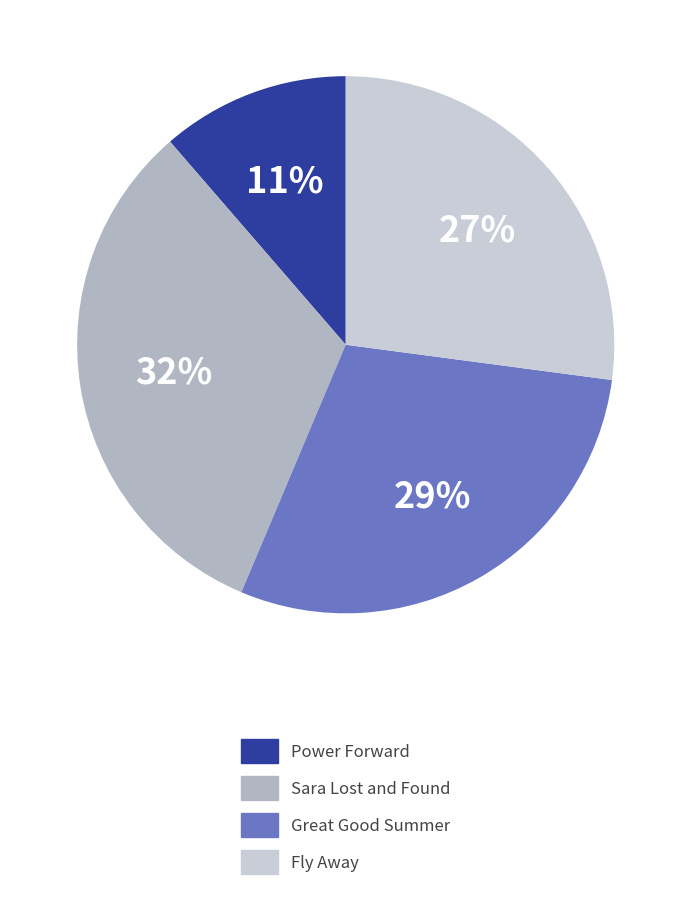

What portion of the pie excludes Great Good Summer?

70.7%